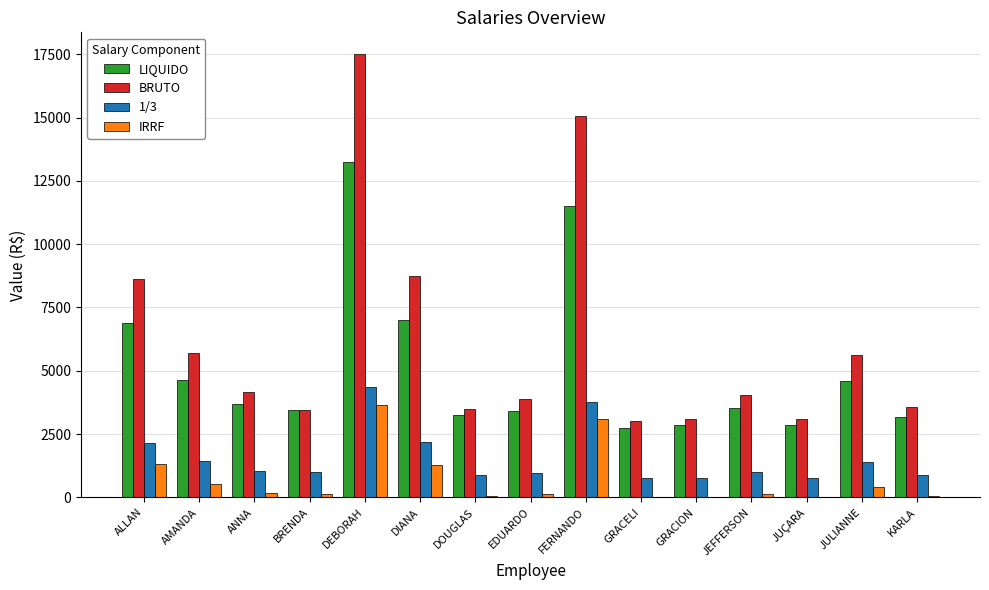

Count the number of data series in this chart.

4